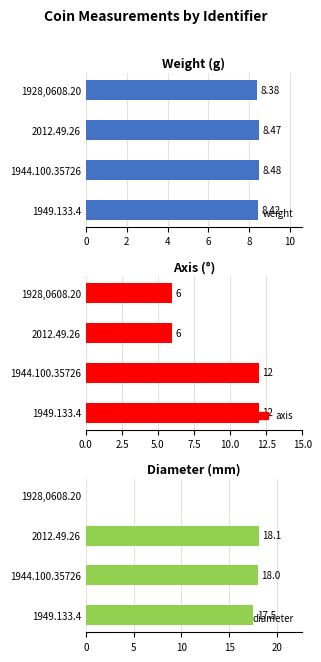

What is the difference between the maximum and second lowest values in the axis series?

6.0